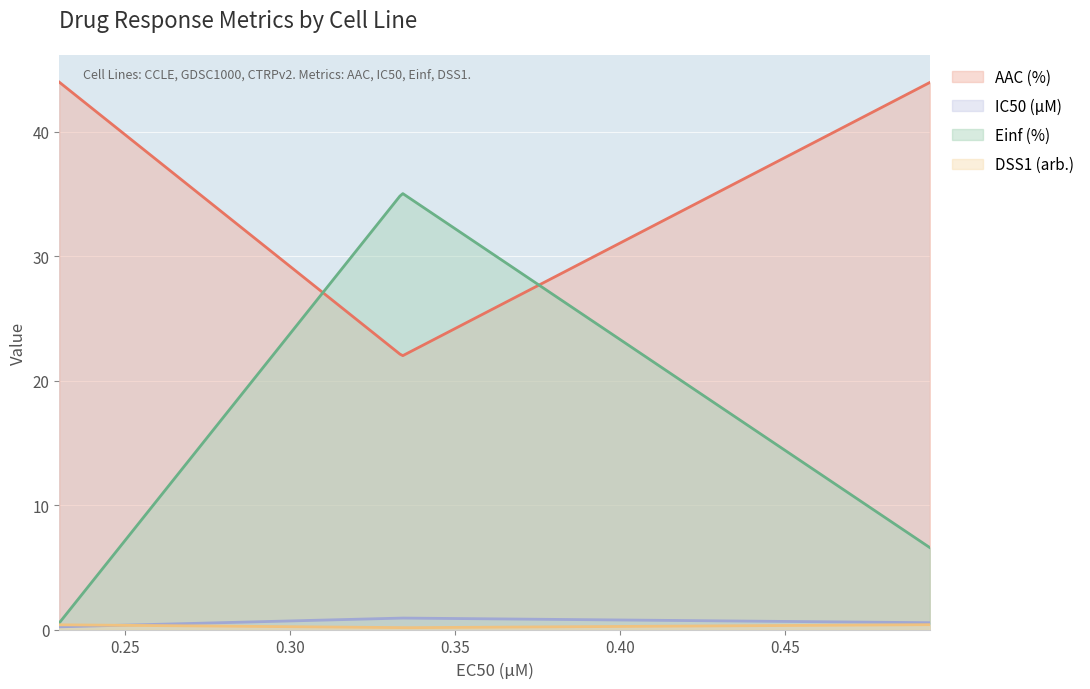

At how many categories does at least one series exceed 5?

300